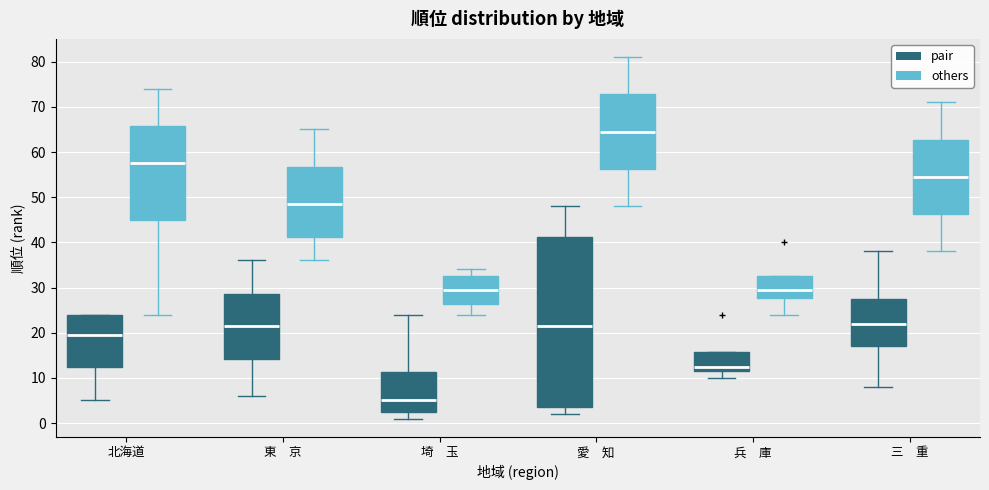

Which box has the highest median line?

愛 知 (others)